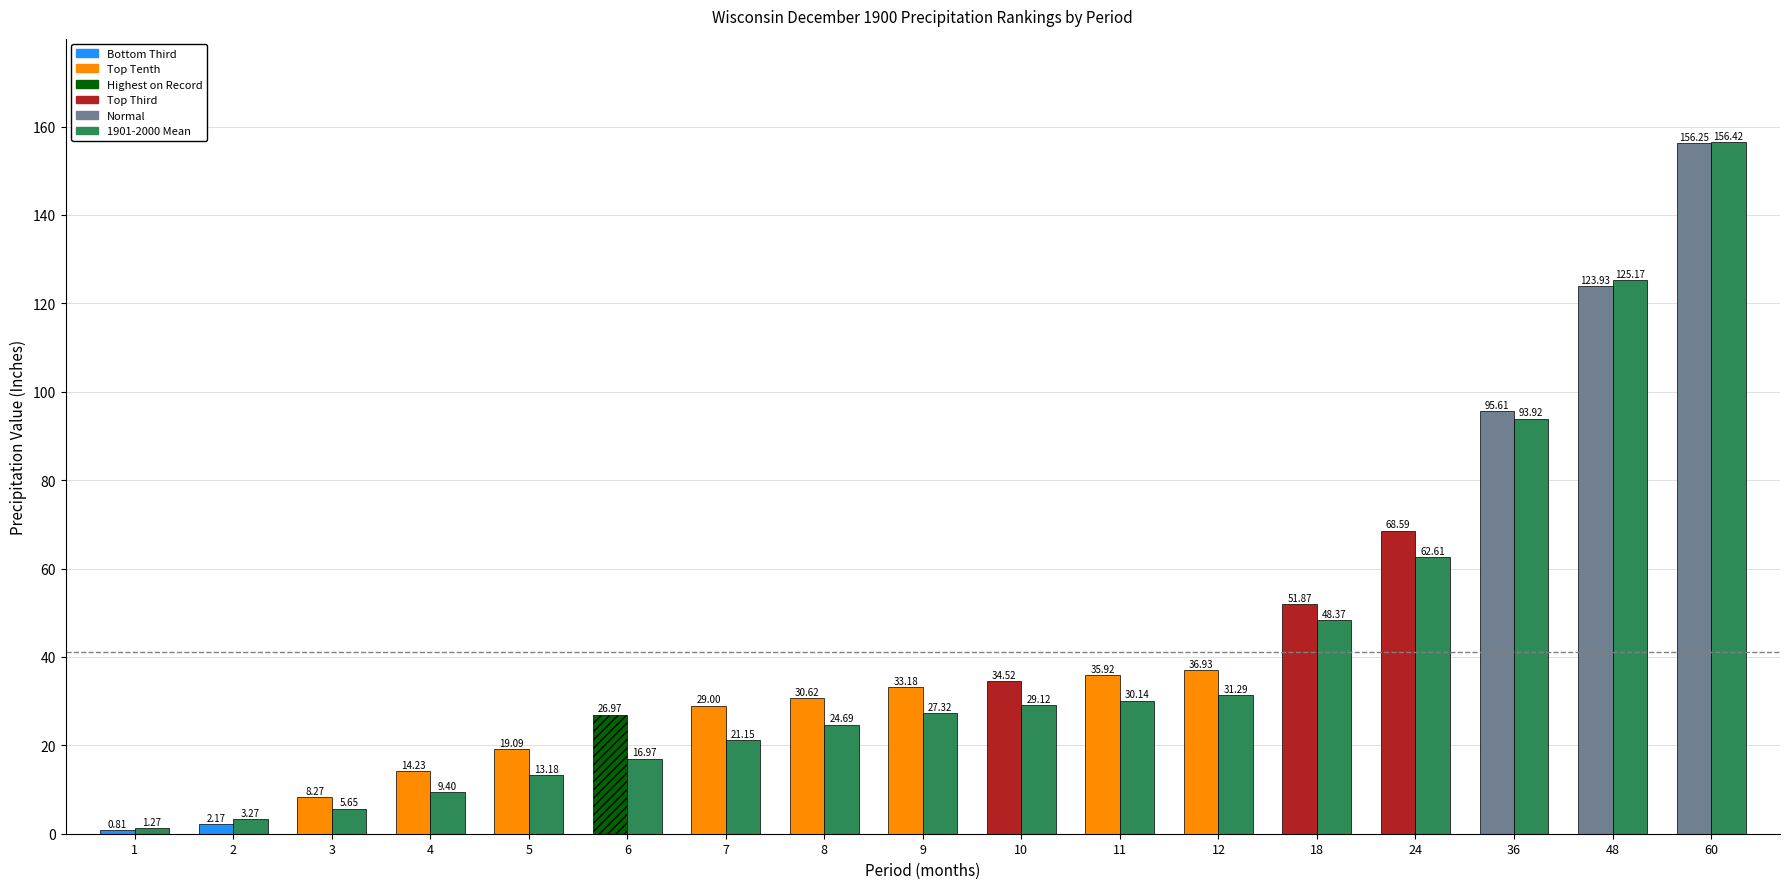

What is the total value across all series at 36?

189.5